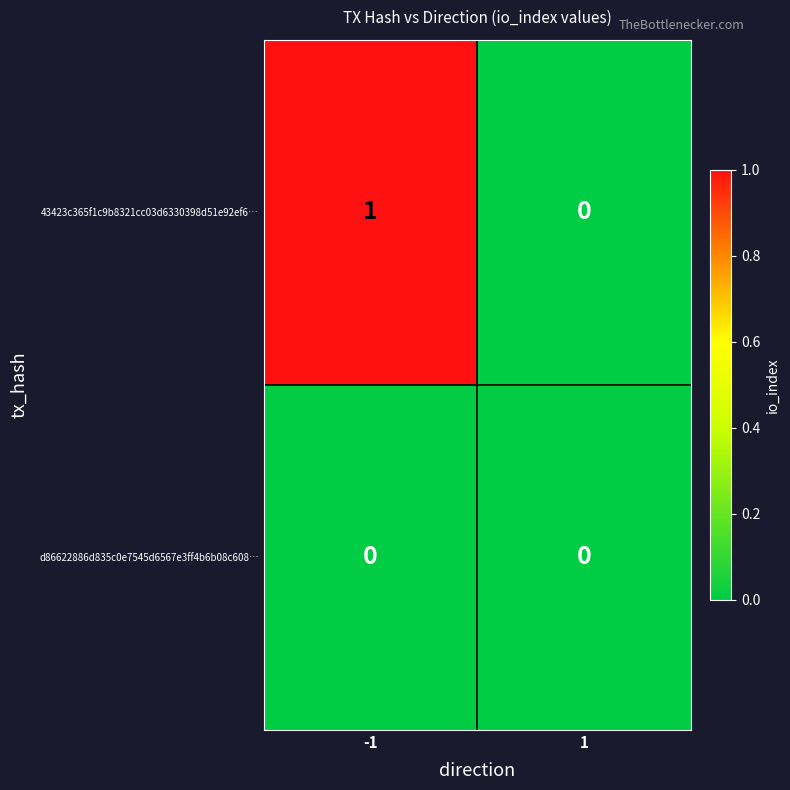

List the series in order of their overall mean, lowest first.

d86622886d835c0e7545d6567e3ff4b6b08c608…, 43423c365f1c9b8321cc03d6330398d51e92ef6…